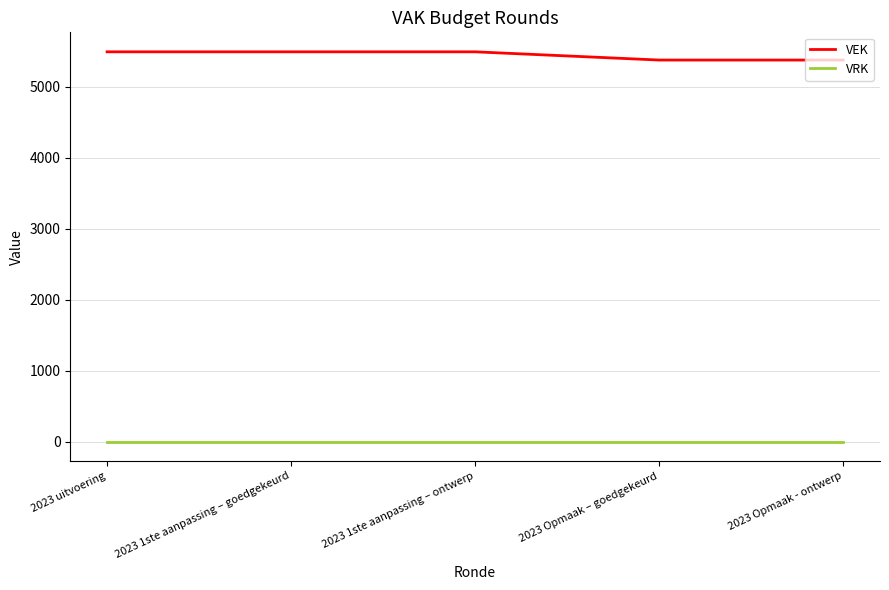

True or false: VEK and VRK cross at least once.

False